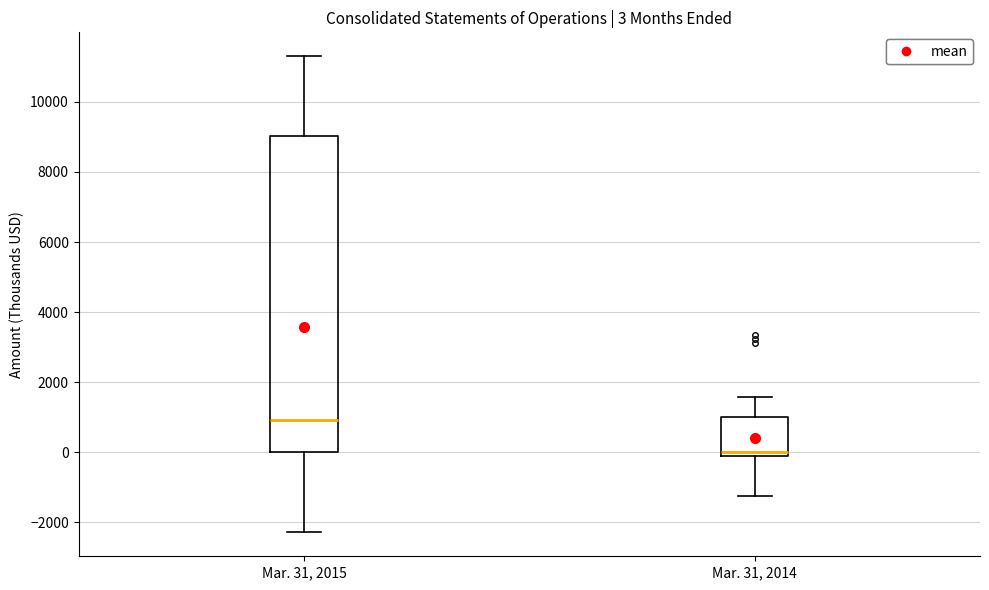

Which box is the tallest, from its lower edge to its upper edge?

Mar. 31, 2015